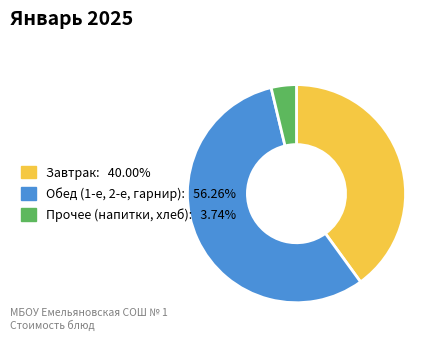

Is there a majority slice in this chart?

Yes